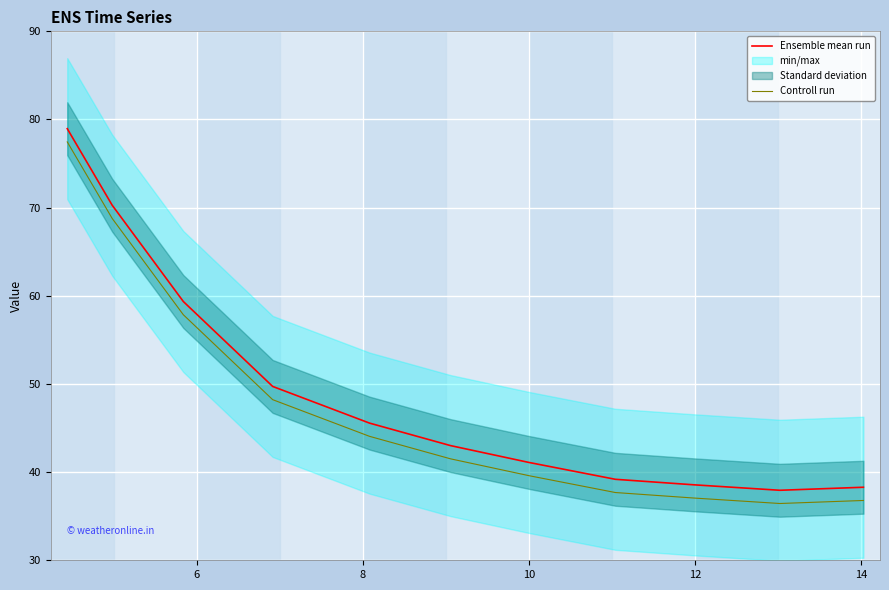

How many values in the Ensemble mean run series exceed 43?

6